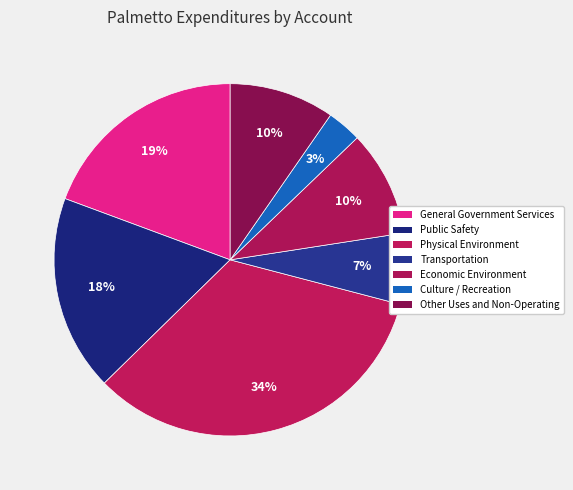

To the nearest percent, what portion does Transportation represent?

7%